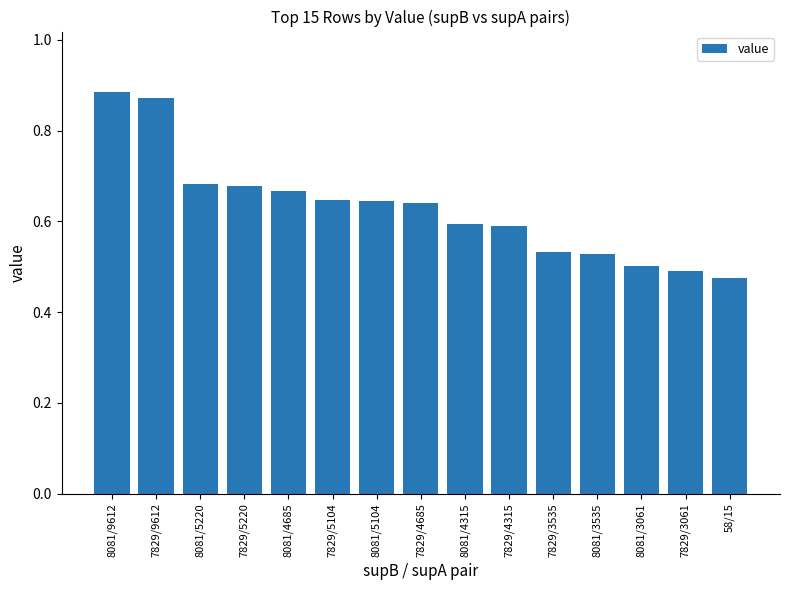

What is the change in value from 8081/5220 to 8081/4315?

-0.1